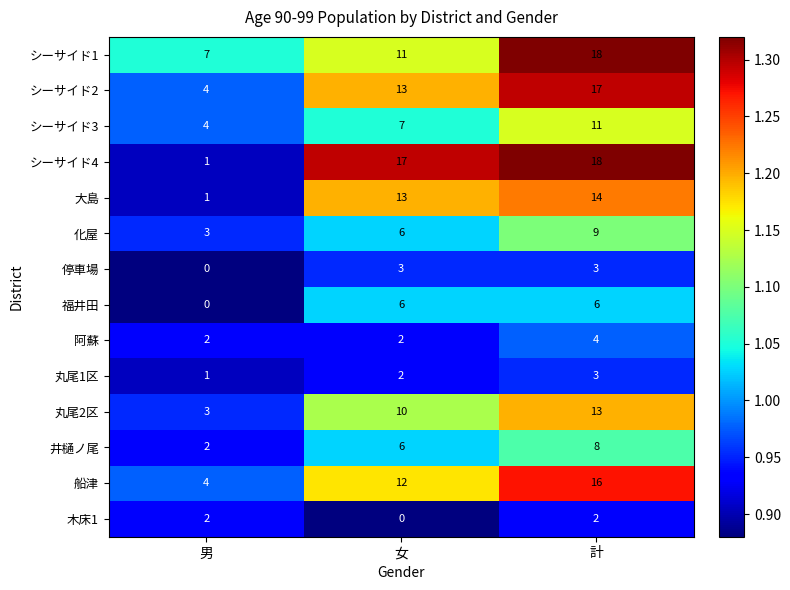

Which series has the widest spread of values?

シーサイド4